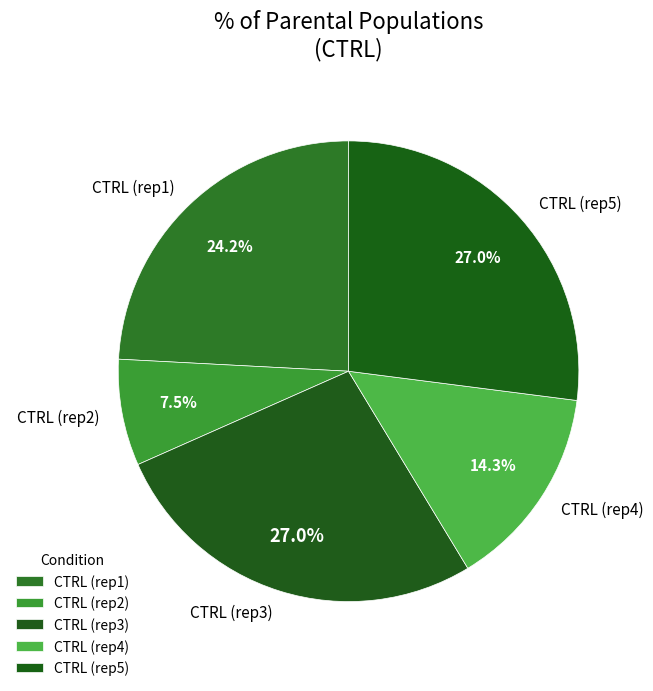

Is there any slice that represents more than half of the pie?

No